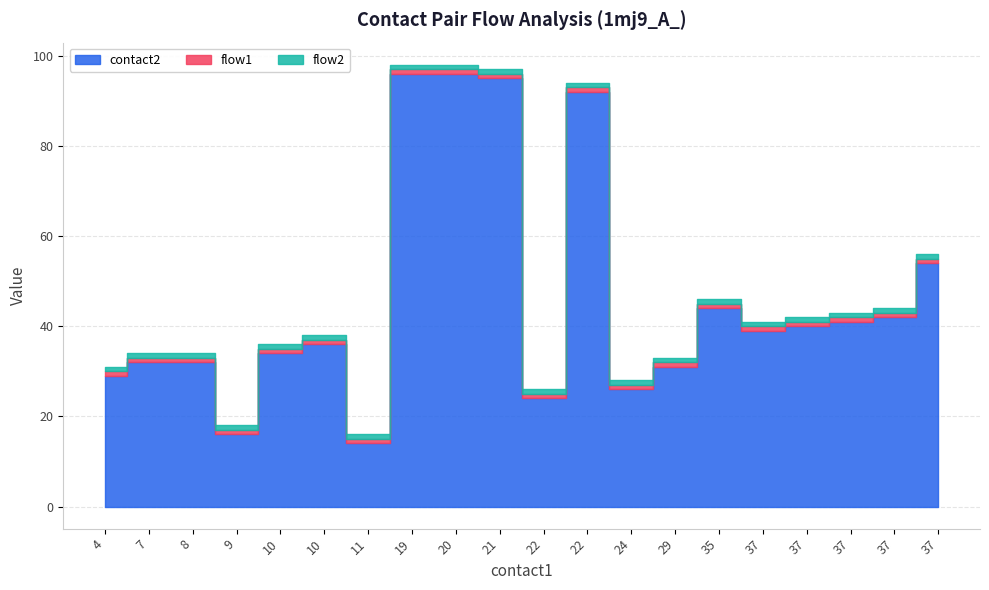

How many data points in contact2 are less than 39?

10